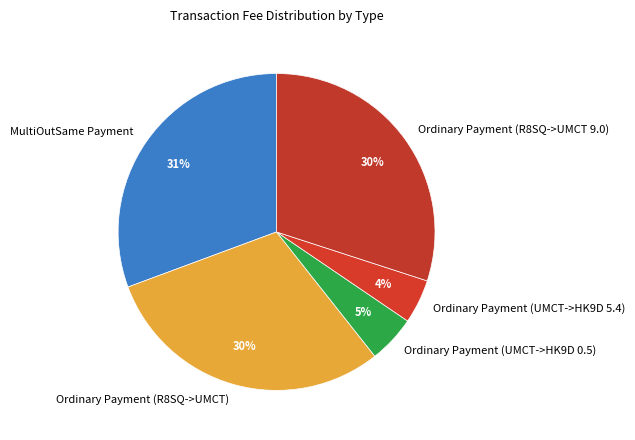

How many segments does this pie chart have?

5